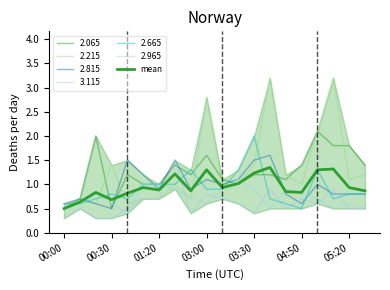

What is the difference between the maximum and second lowest values?

0.7